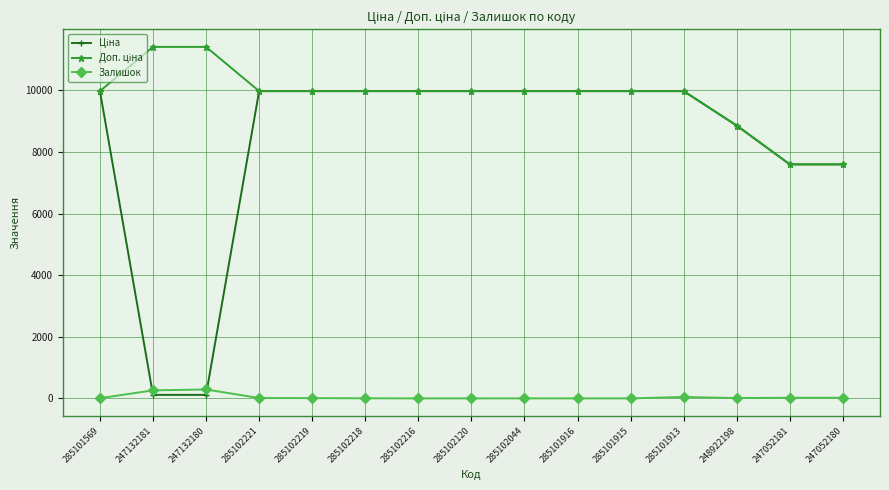

True or false: Залишок has a value of 0.0 at 285101915.

True